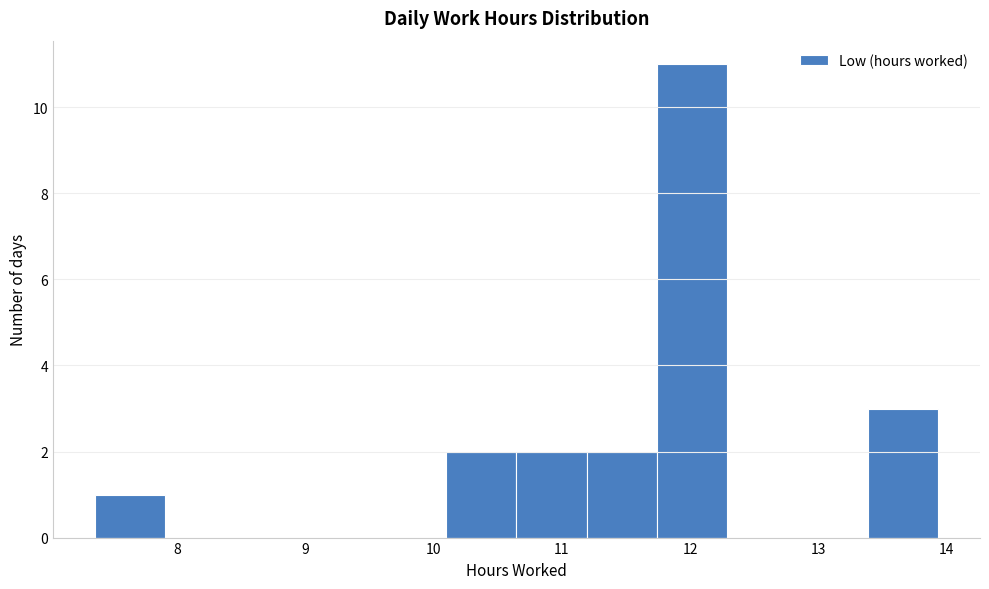

Reading left to right, transcribe this chart: for each bar, give the range it covers on the x-axis and its height. Neither the bar edges nor the heights are printed on the chart, so give them approximately, as read against the axes.

7.4 to 7.9: 1
7.9 to 8.5: 0
8.5 to 9.0: 0
9.0 to 9.6: 0
9.6 to 10.1: 0
10.1 to 10.6: 2
10.6 to 11.2: 2
11.2 to 11.7: 2
11.7 to 12.3: 11
12.3 to 12.8: 0
12.8 to 13.4: 0
13.4 to 13.9: 3